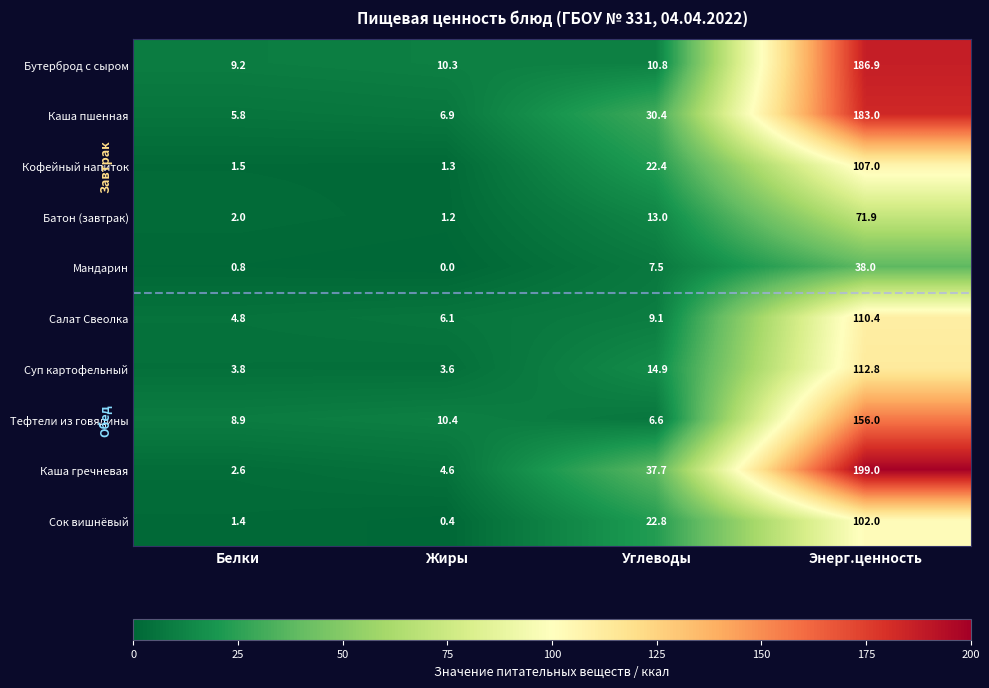

Between Белки and Углеводы, which series saw the biggest shift?

Каша гречневая